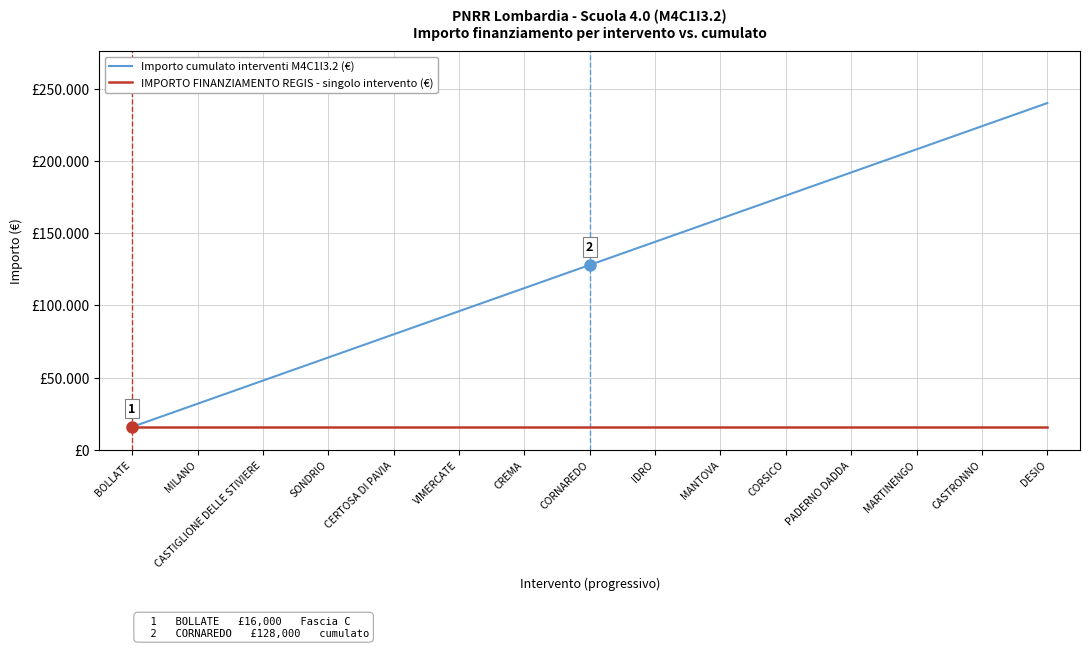

Is this an area chart (filled region under the line)?

No